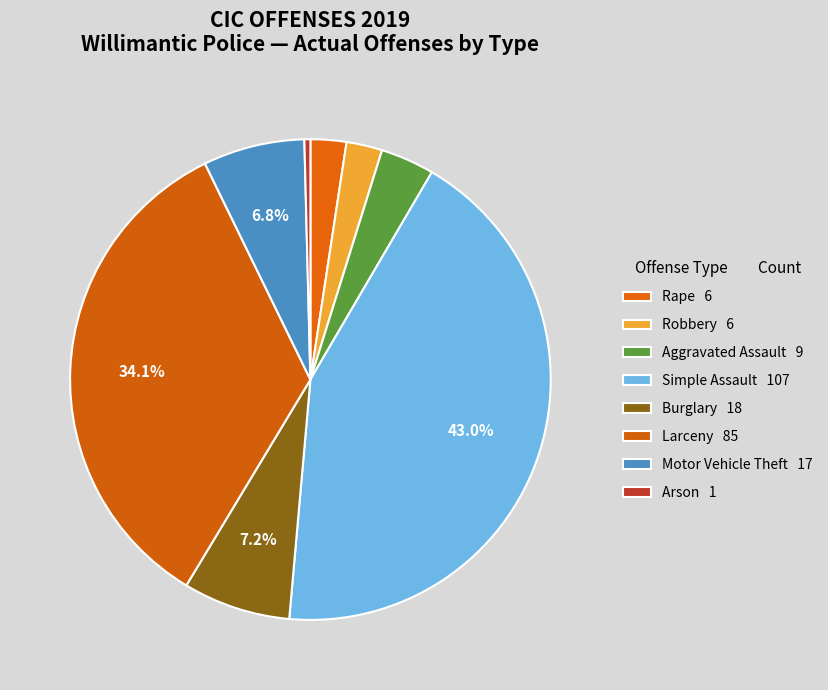

How many slices are in this pie chart?

8